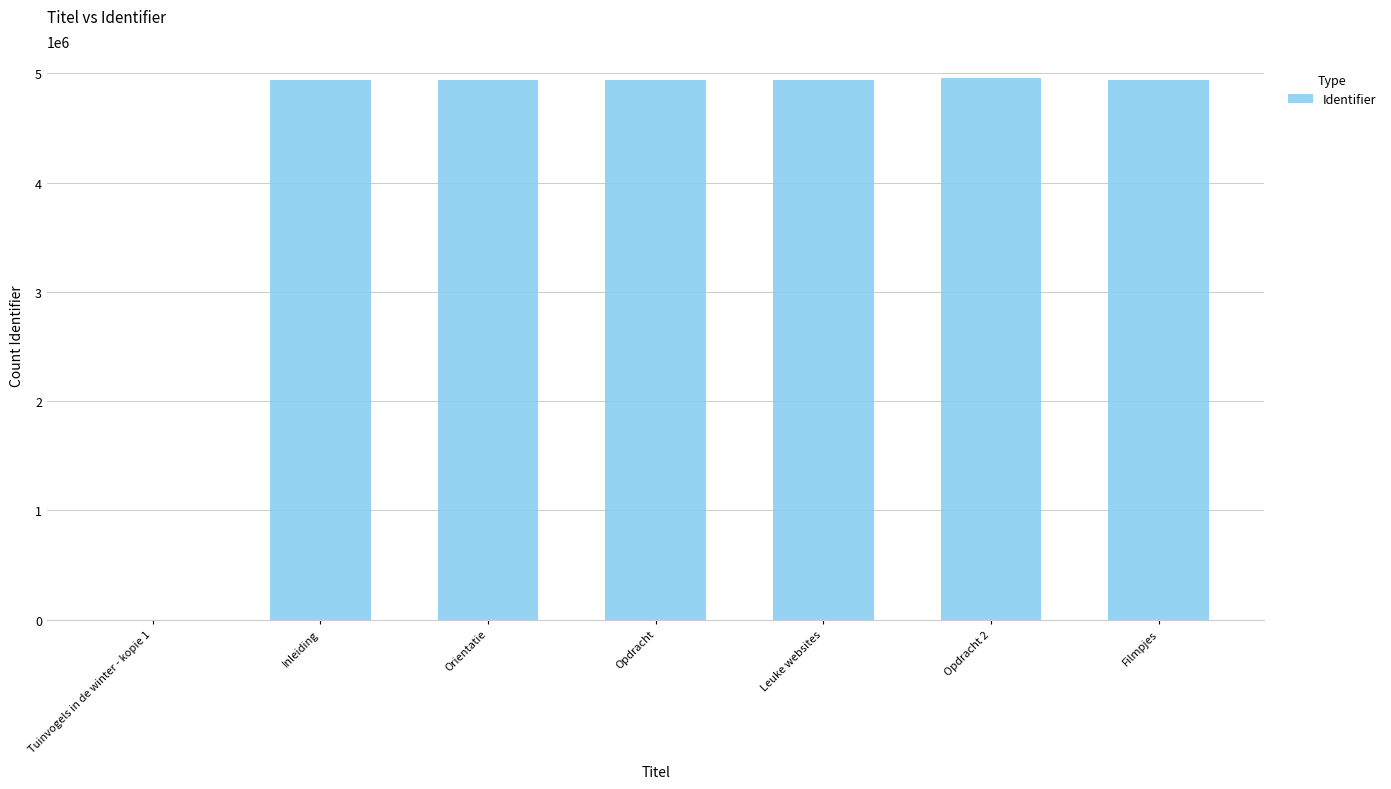

What is the greatest value displayed?

4955788